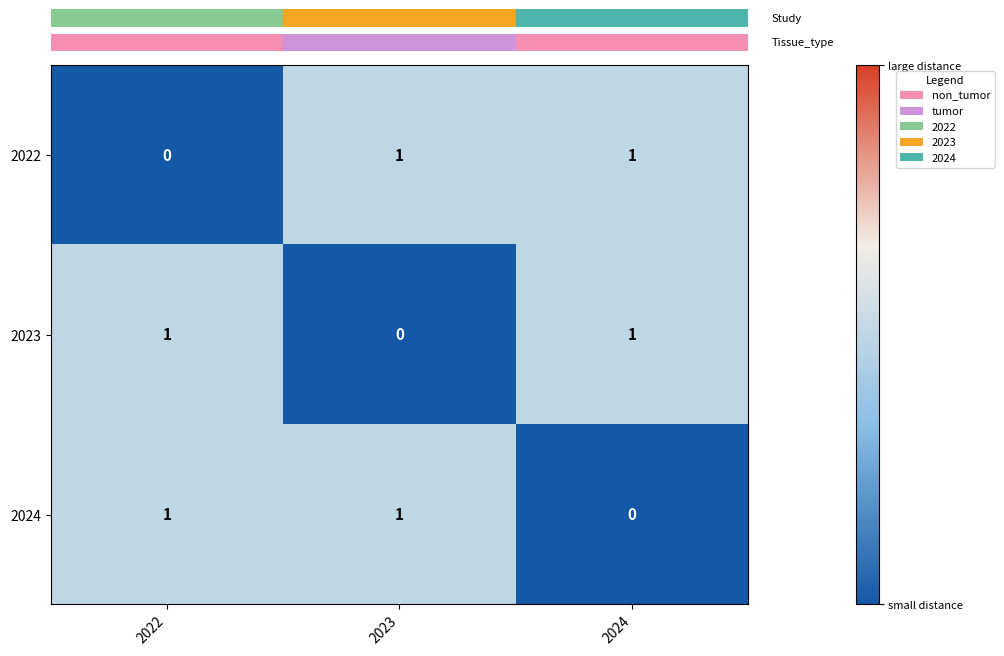

Reading left to right, list all the values displayed in this chart.

2022: 0	1	1
2023: 1	0	1
2024: 1	1	0